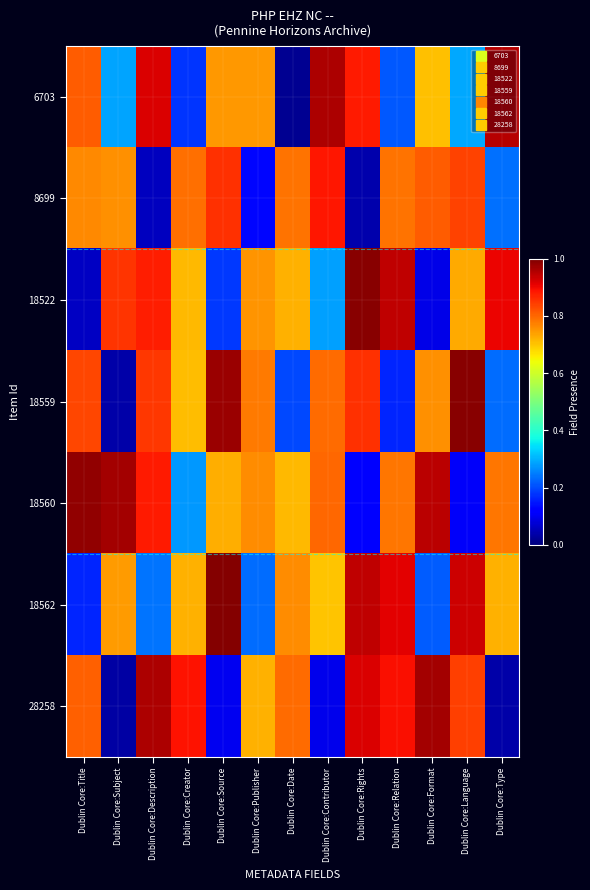

At which category is the sum across all series the highest?

Dublin Core:Description